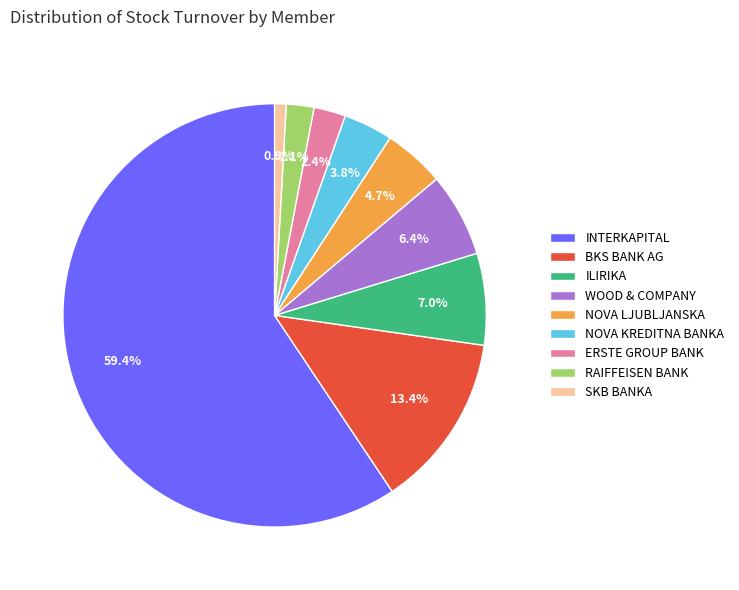

Which has a higher value, WOOD & COMPANY or BKS BANK AG?

BKS BANK AG